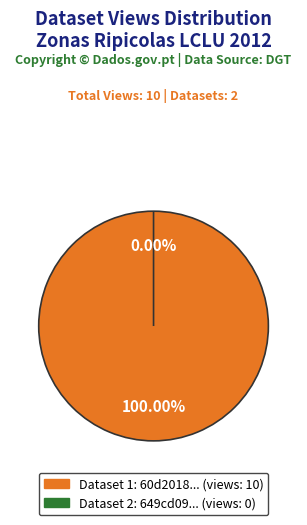

How many segments does this pie chart have?

2